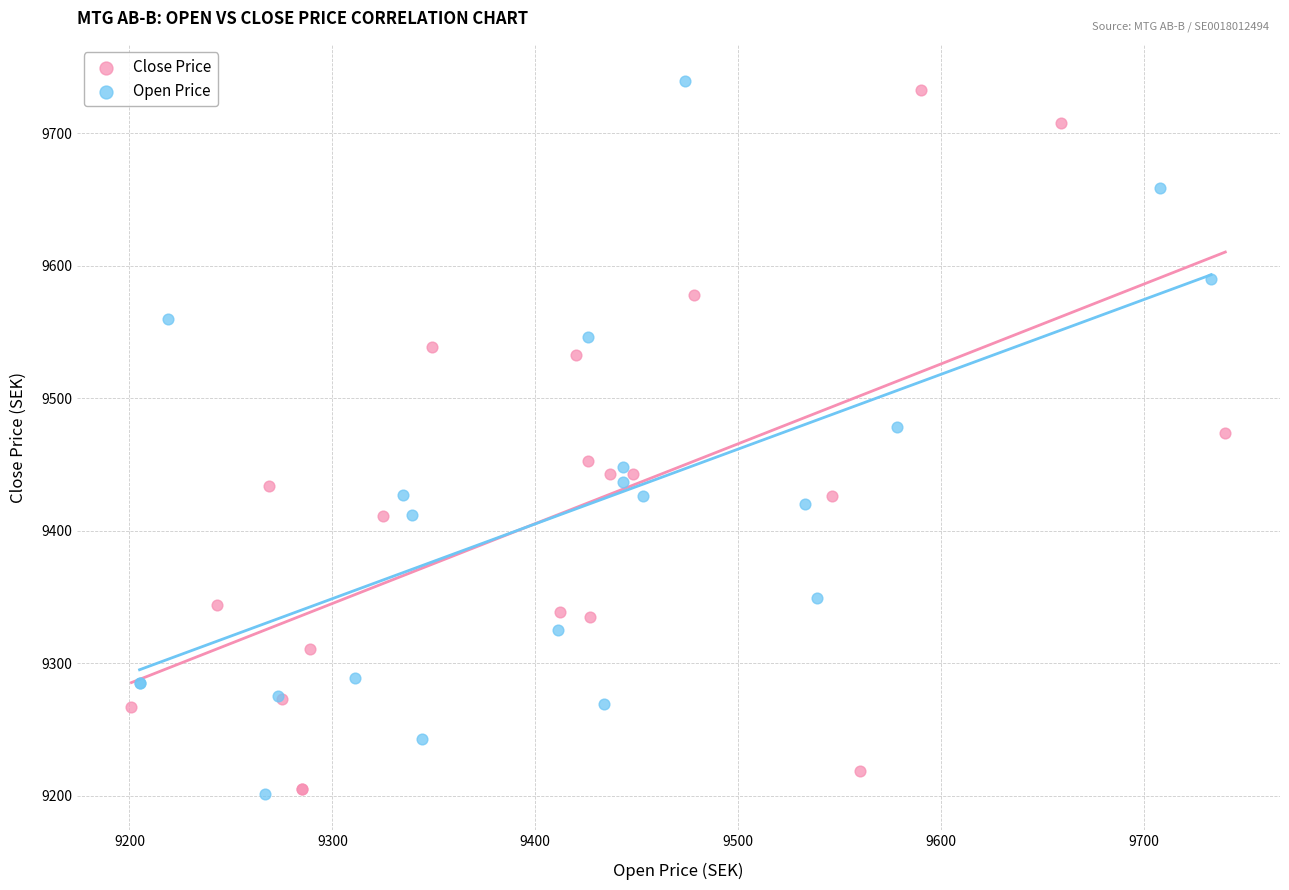

What are all the series names shown in the legend?

Close Price, Open Price